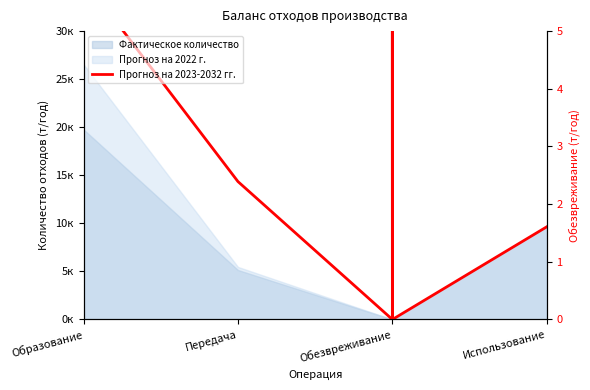

How many positive values are there?

3